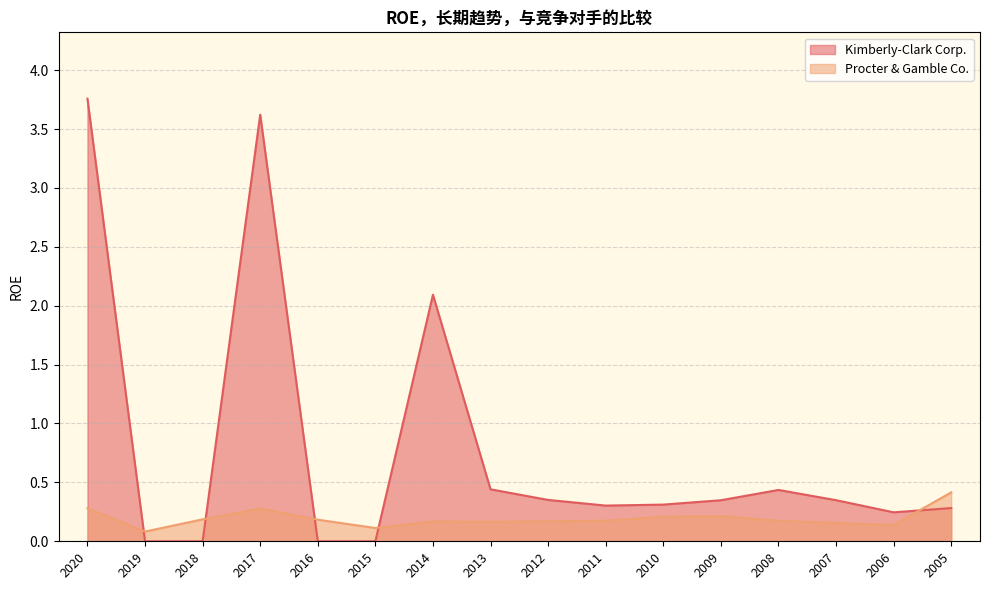

What are all the series names shown in the legend?

Kimberly-Clark Corp., Procter & Gamble Co.